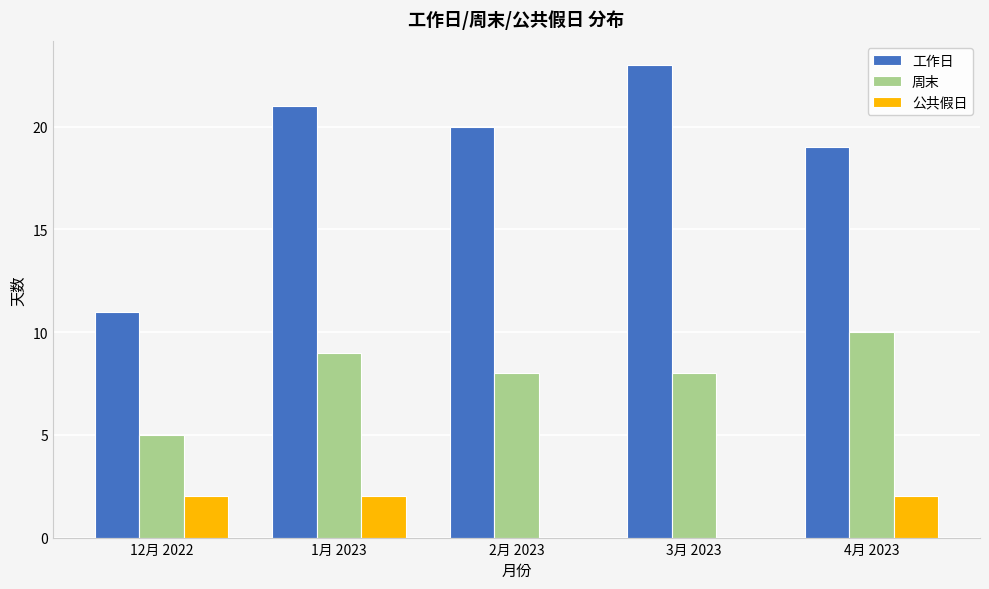

Where does the 工作日 series first go above 20?

1月 2023